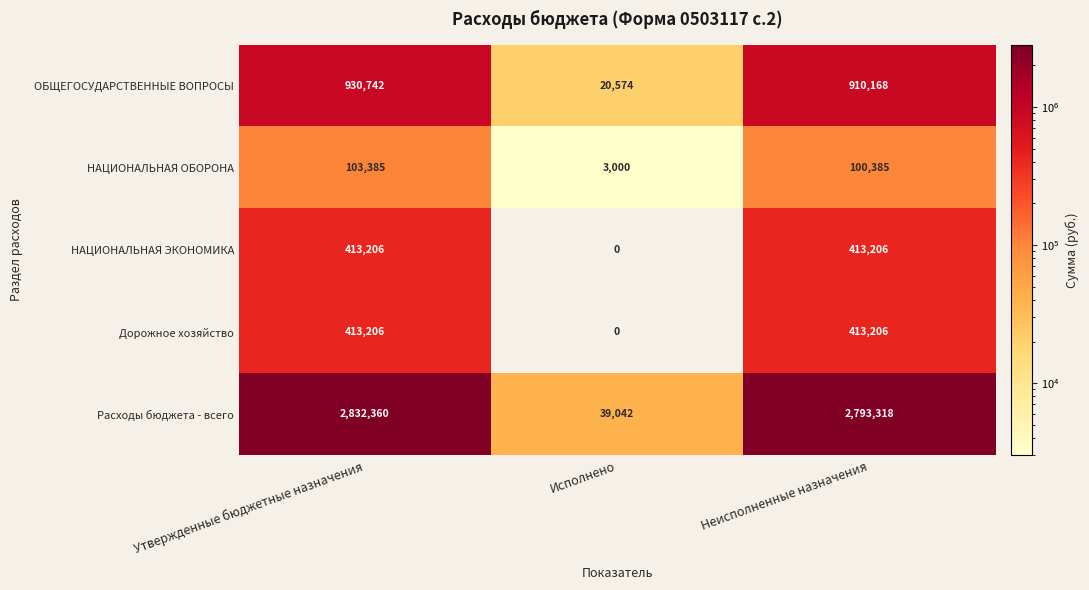

The value of Расходы бюджета - всего at Неисполненные назначения is 2793318. True or false?

True